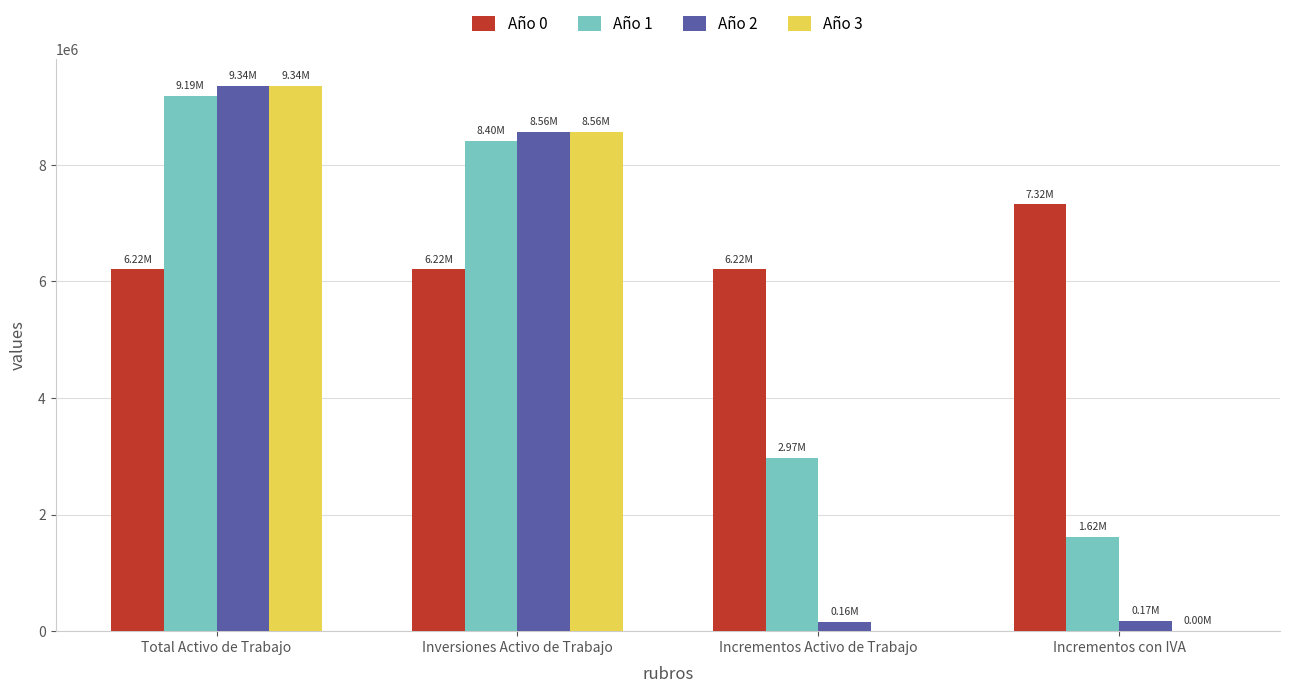

What is the maximum value for Año 3?

9344213.0